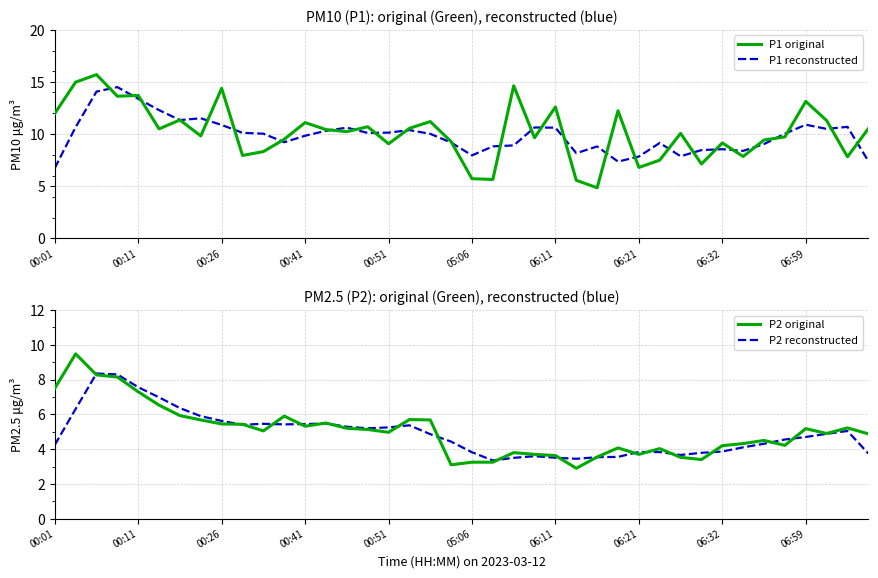

How many values in the P2 reconstructed series are below 4?

14